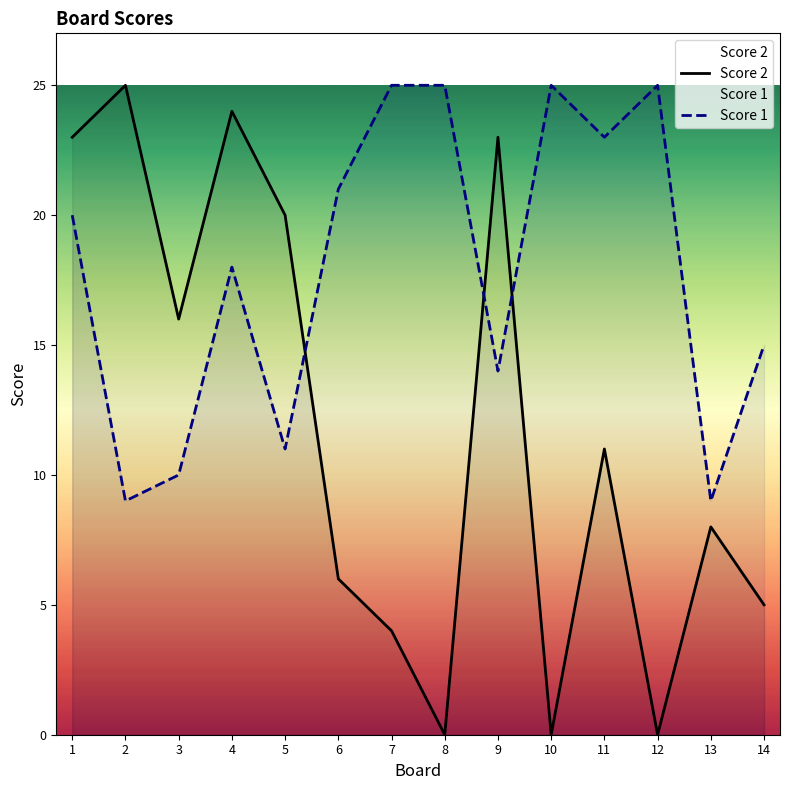

At which category is the sum across all series the highest?

1